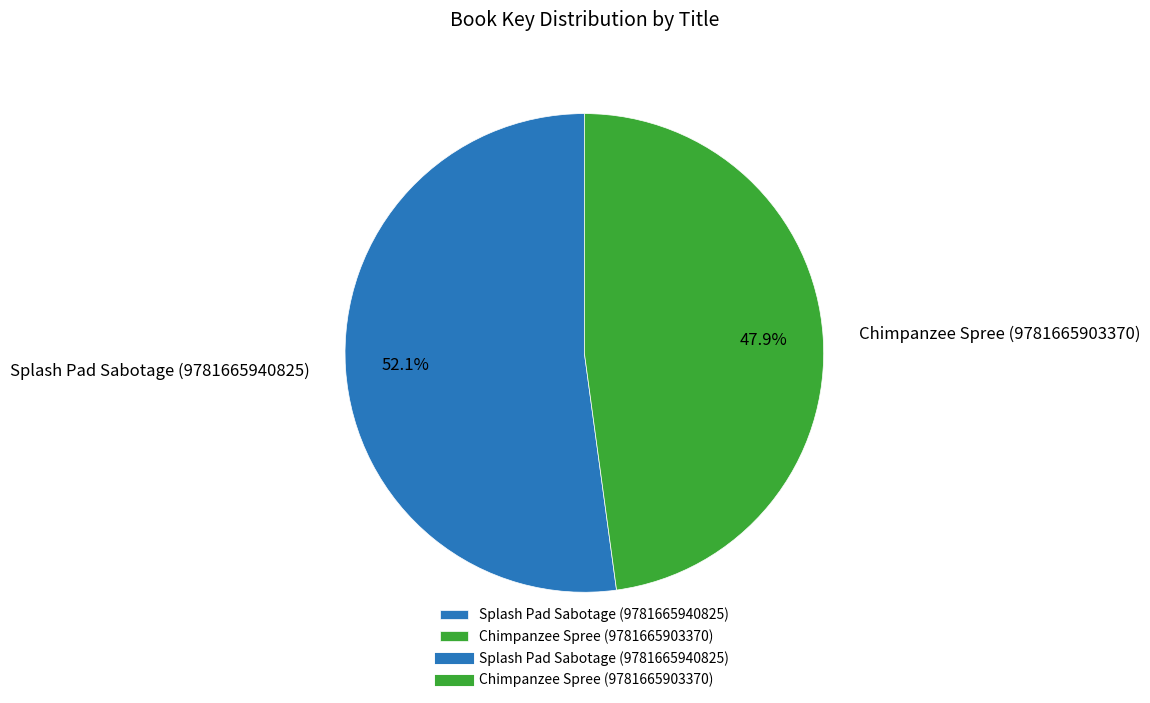

How much of the chart is everything except Chimpanzee Spree (9781665903370)?

52.1%